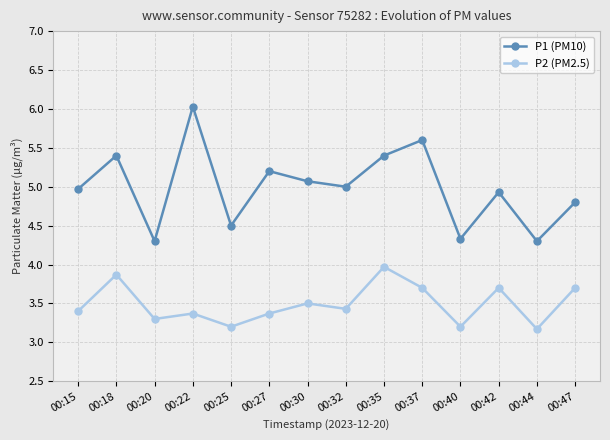

Is the value of P1 (PM10) at 00:35 greater than the value of P2 (PM2.5) at 00:40?

Yes